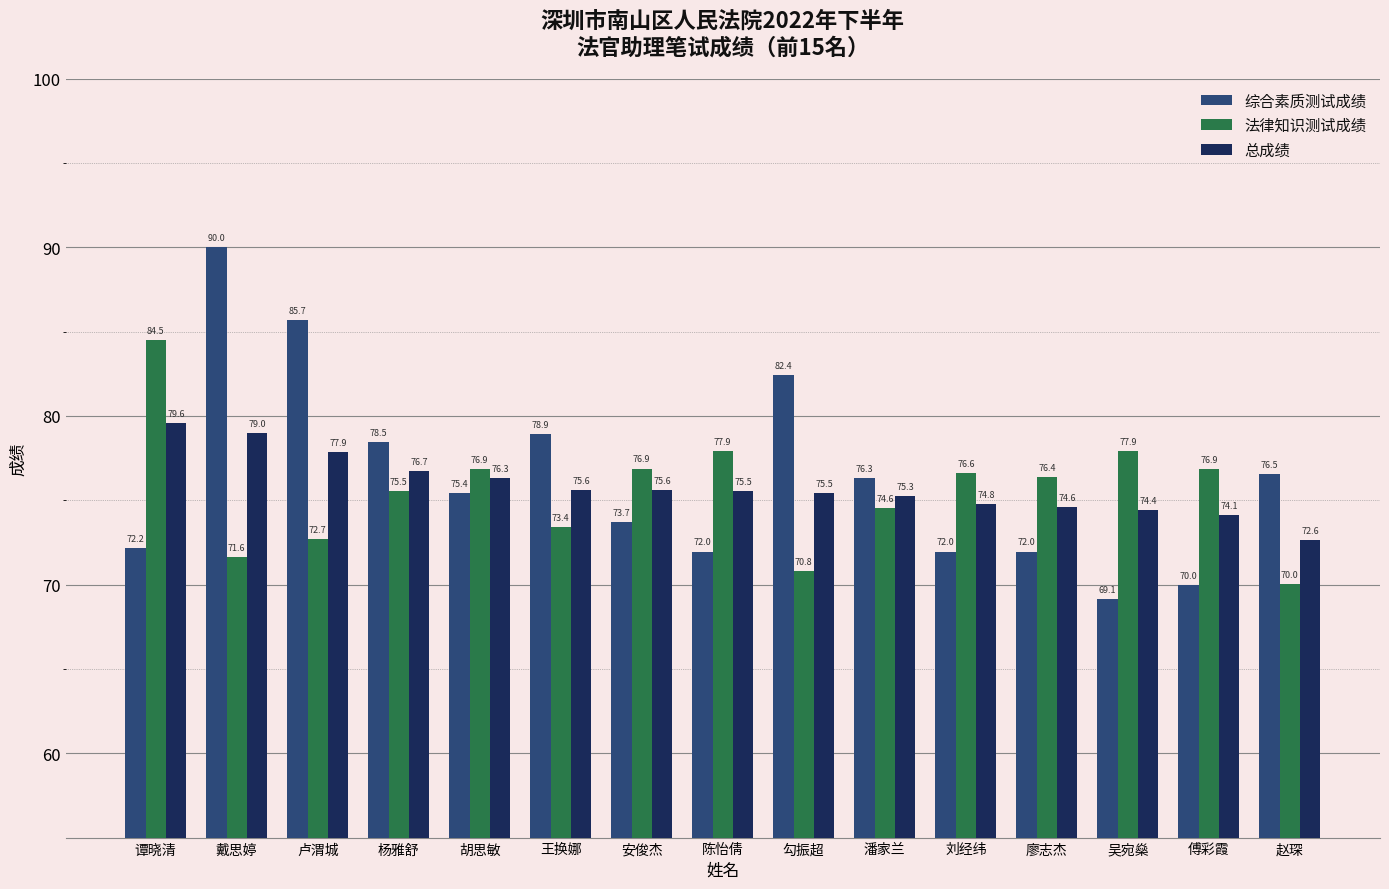

Rank the series by their average value, from highest to lowest.

综合素质测试成绩, 总成绩, 法律知识测试成绩